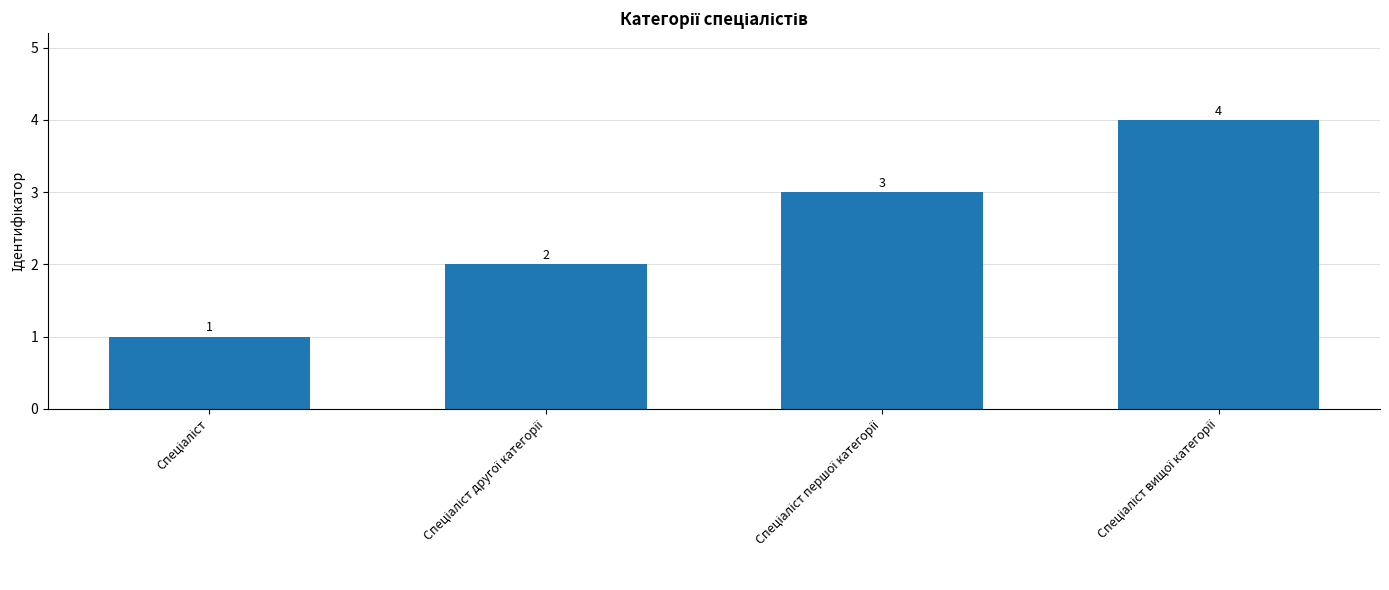

What is the maximum value shown in the chart?

4